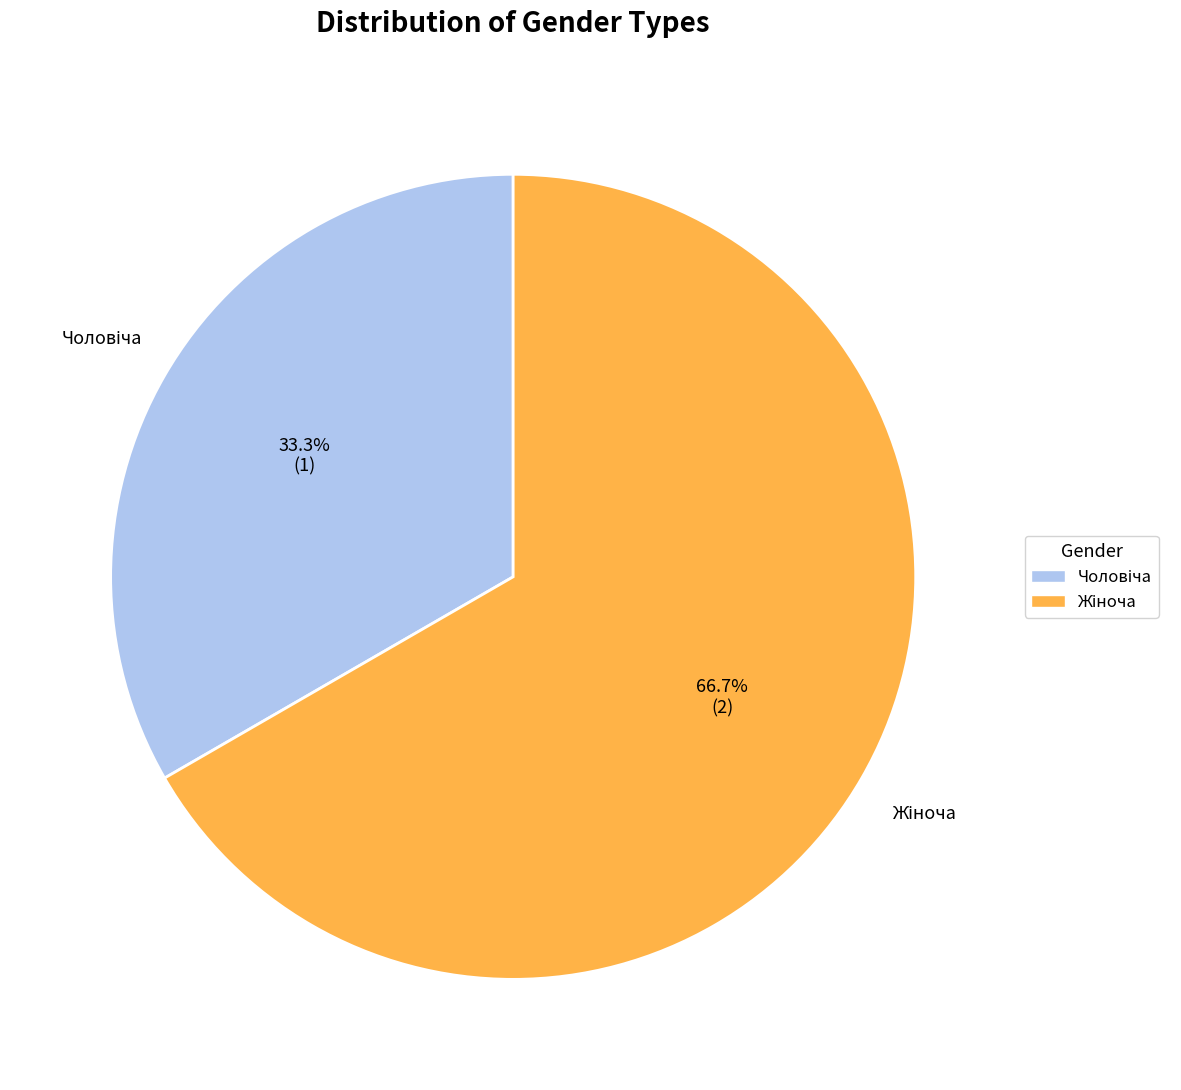

Is there a majority slice in this chart?

Yes